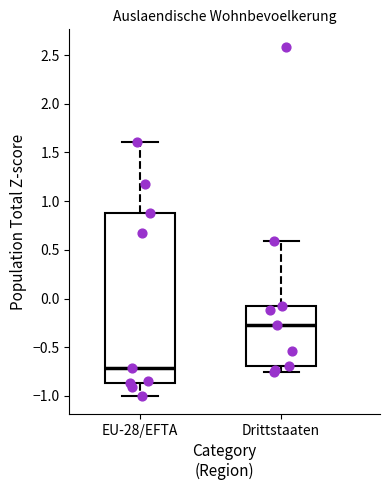

Reading left to right, transcribe this box plot: for each box, give where its median line is, the range the box spans, and where its two whiskers end, as read against the y-axis. The values are not printed on the chart, so give them approximately, as read against the axis.

EU-28/EFTA: median -0.70, box -0.85 to 0.90, whiskers -1.00 to 1.60
Drittstaaten: median -0.25, box -0.70 to -0.10, whiskers -0.75 to 0.60